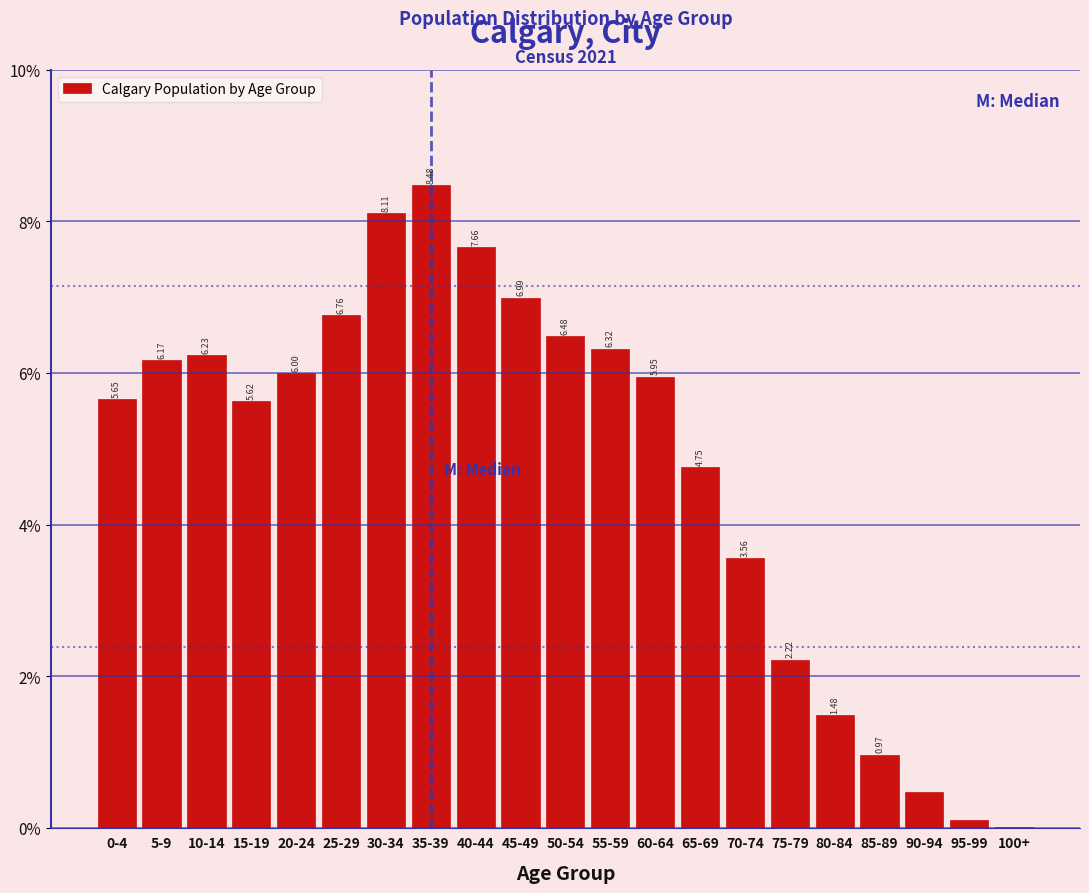

What is the sum of the values at 75-79 and 30-34?

10.3